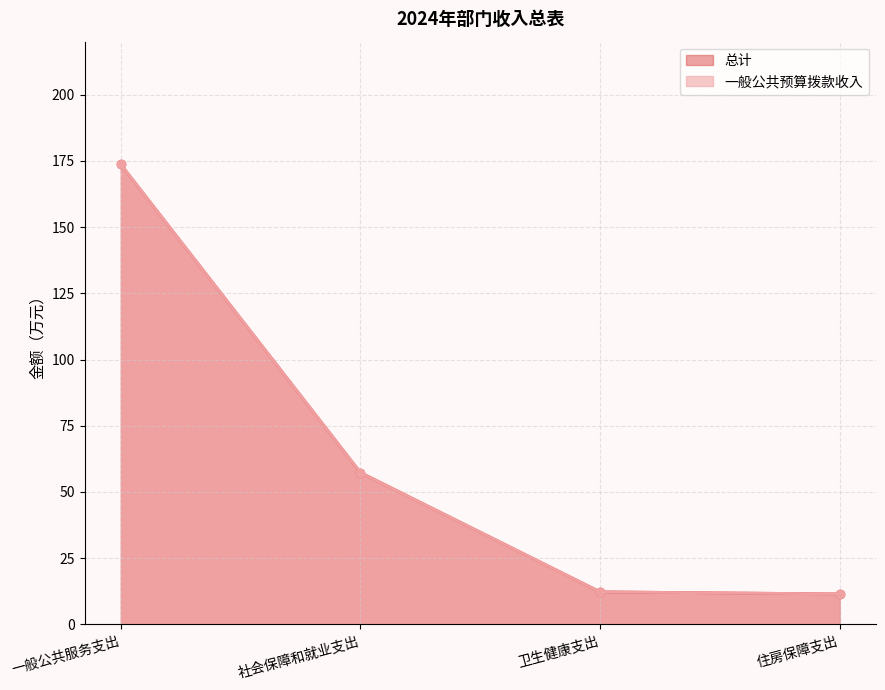

True or false: 总计 has more than 2 interior local peaks.

False